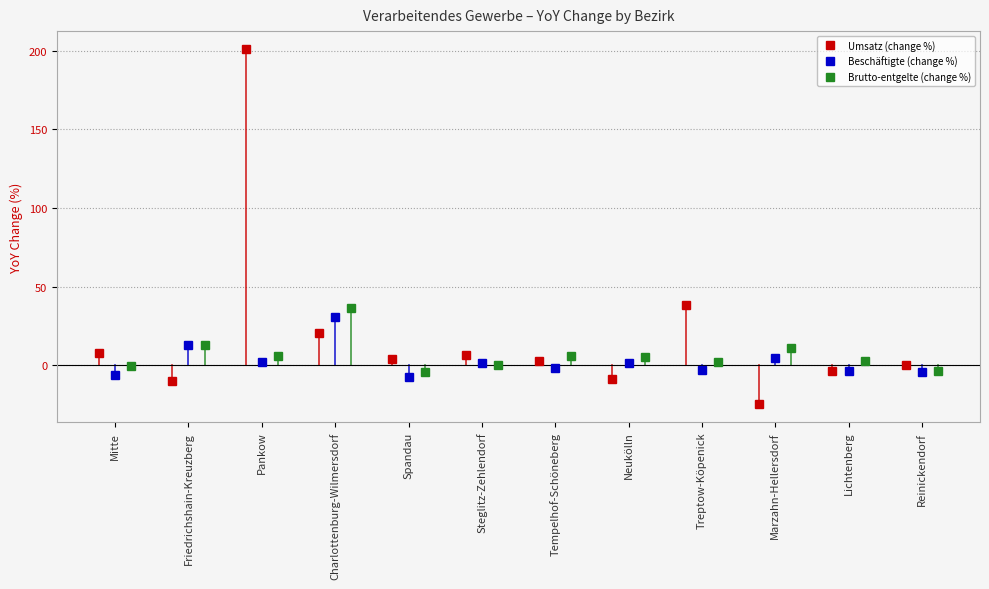

Between which two adjacent categories do Umsatz (change %) and Beschäftigte (change %) first intersect?

Mitte and Friedrichshain-Kreuzberg